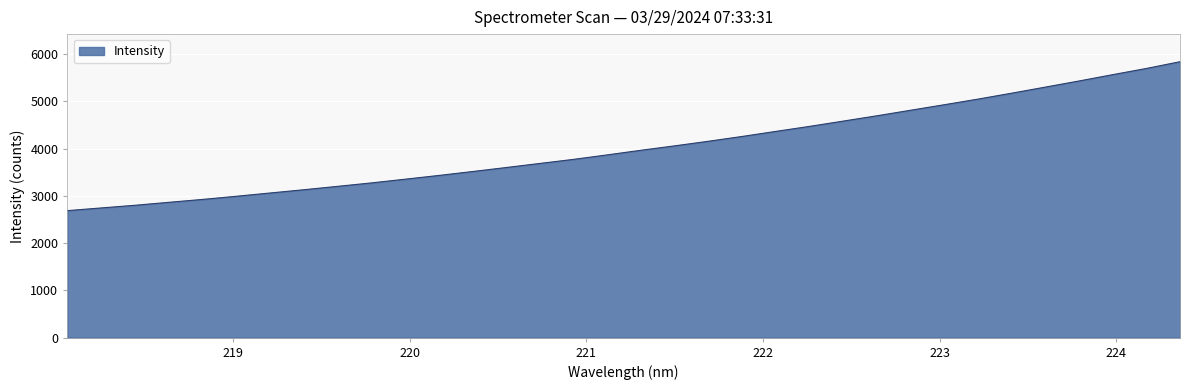

What is the difference between the maximum and minimum values?

3151.2